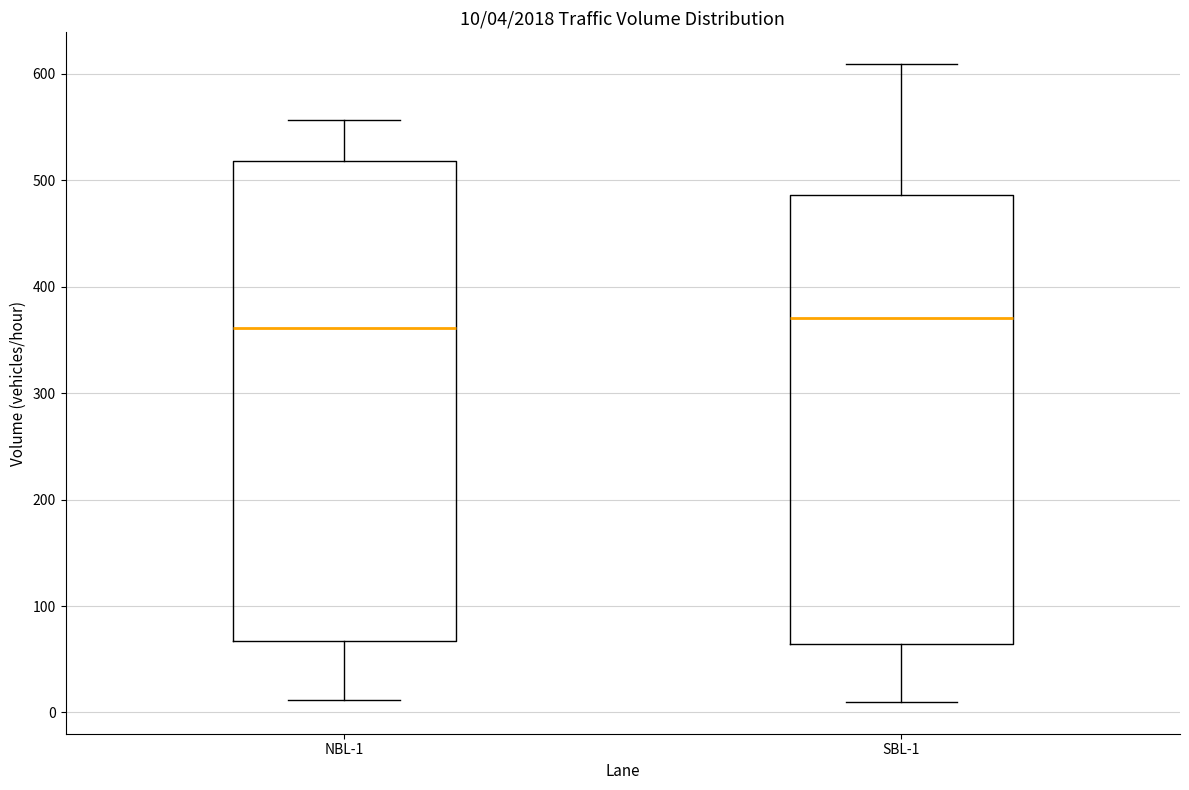

Which box is the tallest, from its lower edge to its upper edge?

NBL-1